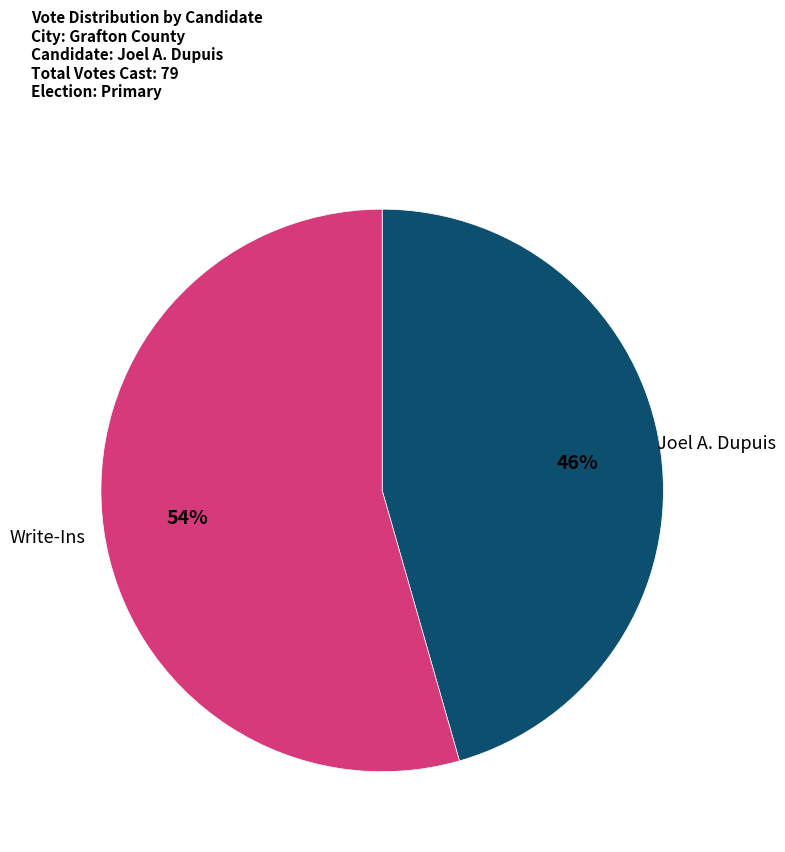

To the nearest percent, what is the average slice percentage?

50%